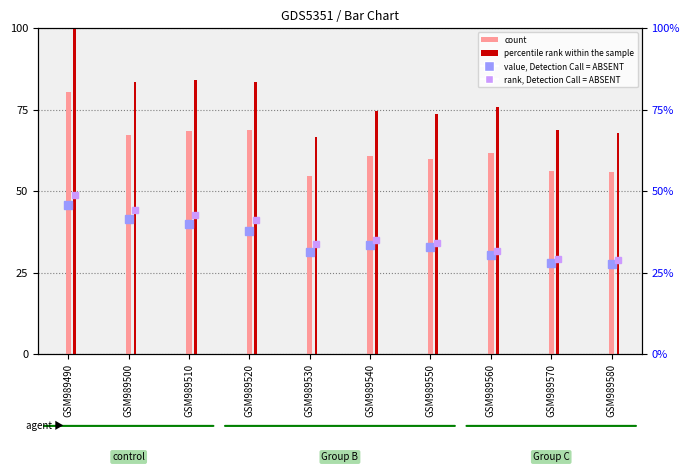

What are all the series names shown in the legend?

value, Detection Call = ABSENT, rank, Detection Call = ABSENT, count, percentile rank within the sample